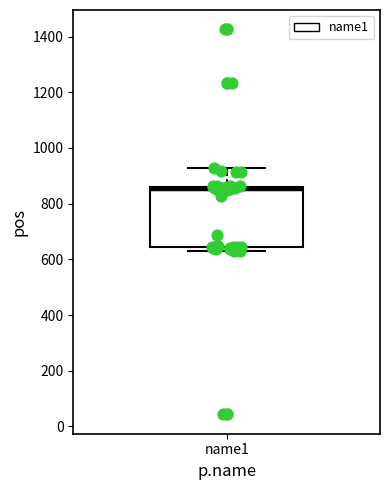

Where is the upper edge of the box for name1 on the y-axis? The values are not printed on the chart, so give them approximately, as read against the axis.

860